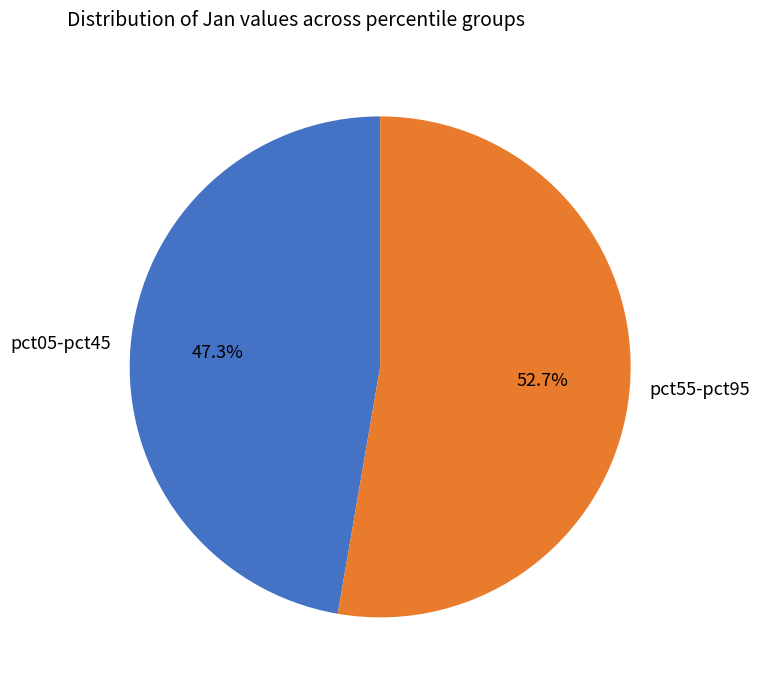

Is the sum of pct55-pct95 and pct05-pct45 greater than half?

Yes